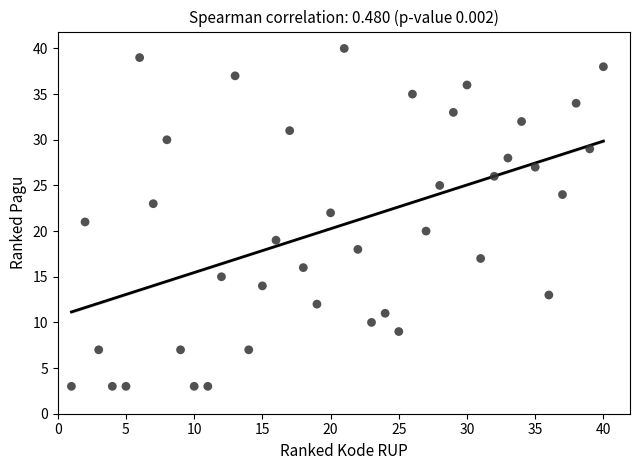

What is the range of X values (max minus min)?

39